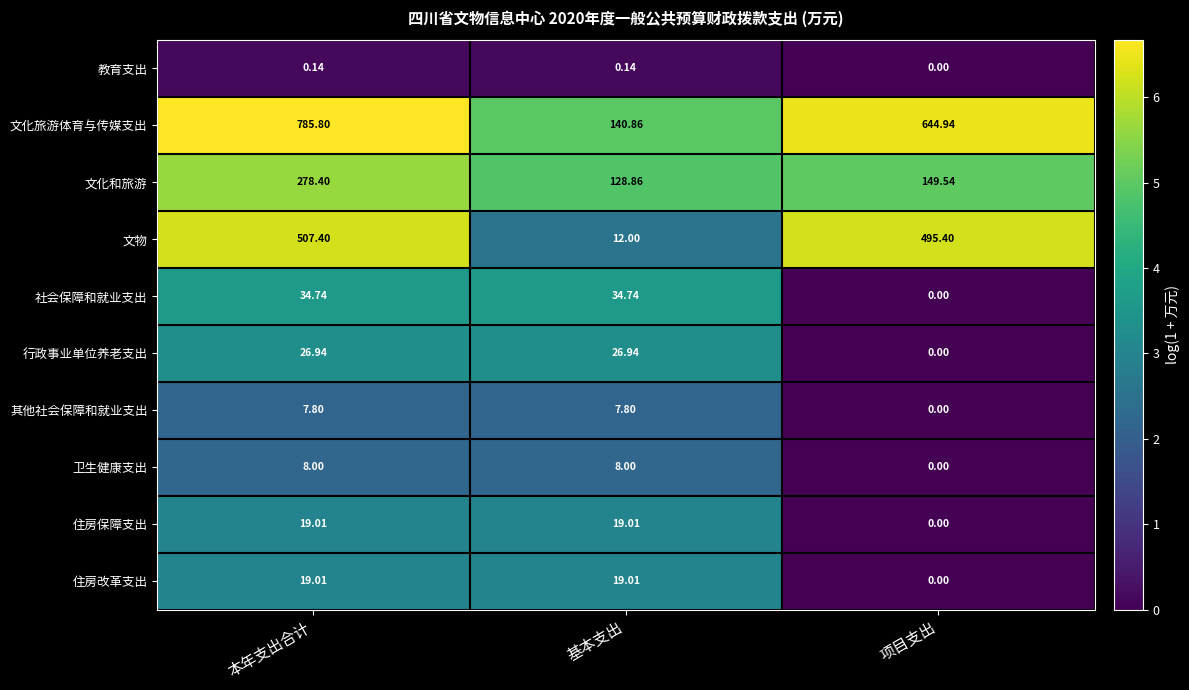

Which series has the widest spread of values?

文化旅游体育与传媒支出